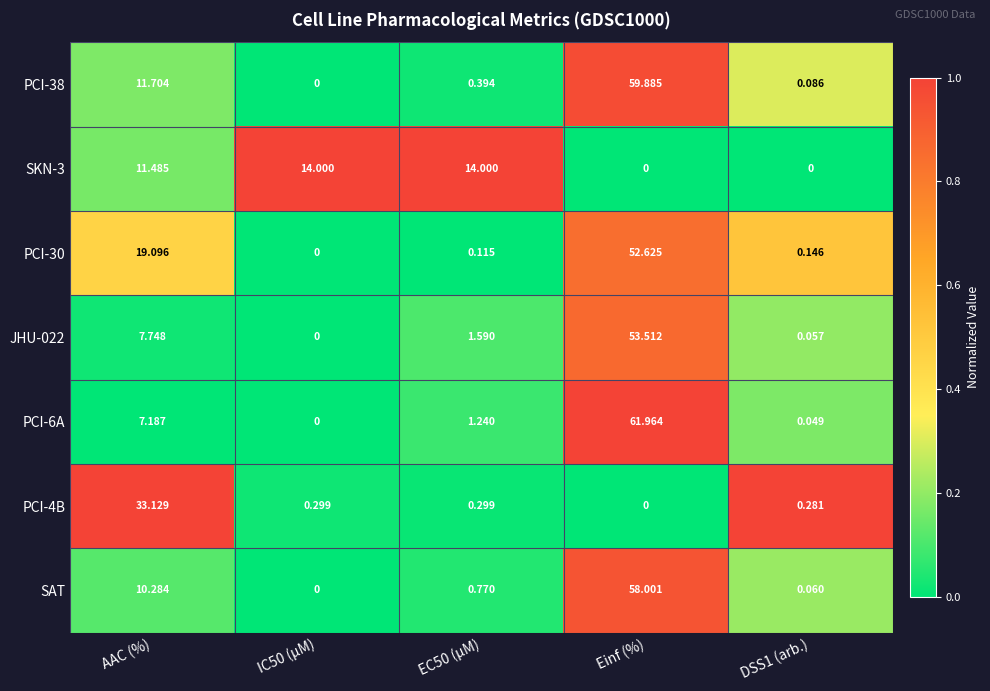

At which category is the sum across all series the highest?

Einf (%)